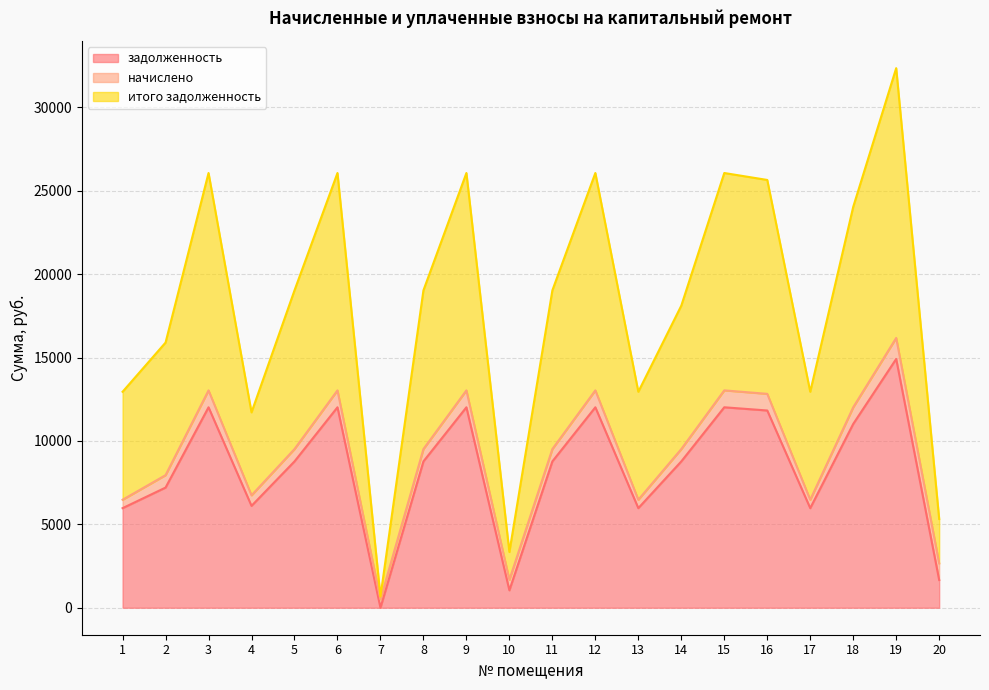

What are all the series names shown in the legend?

задолженность, начислено, итого задолженность